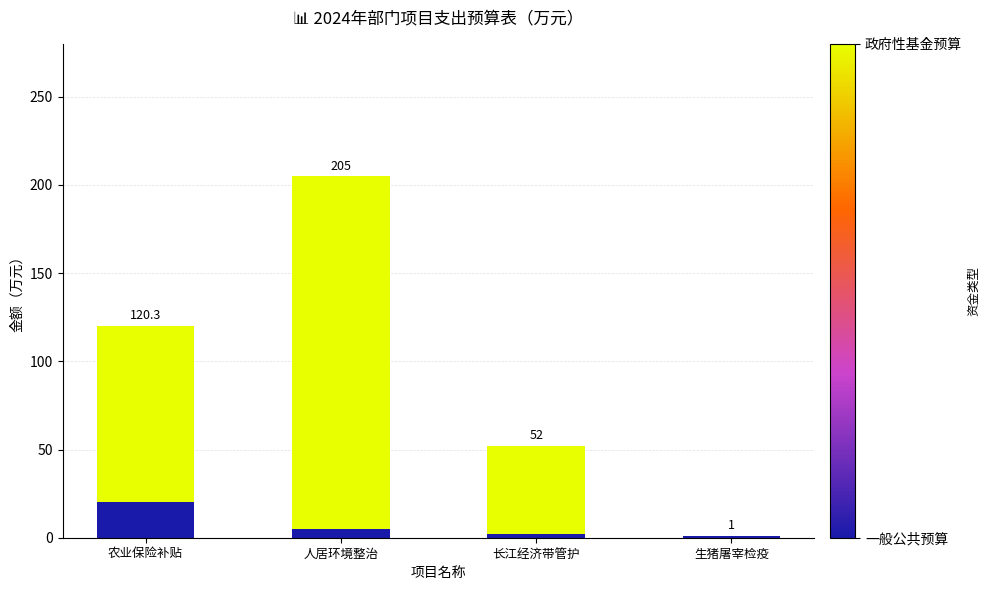

What is the label of the 1st bar from the right?

生猪屠宰检疫